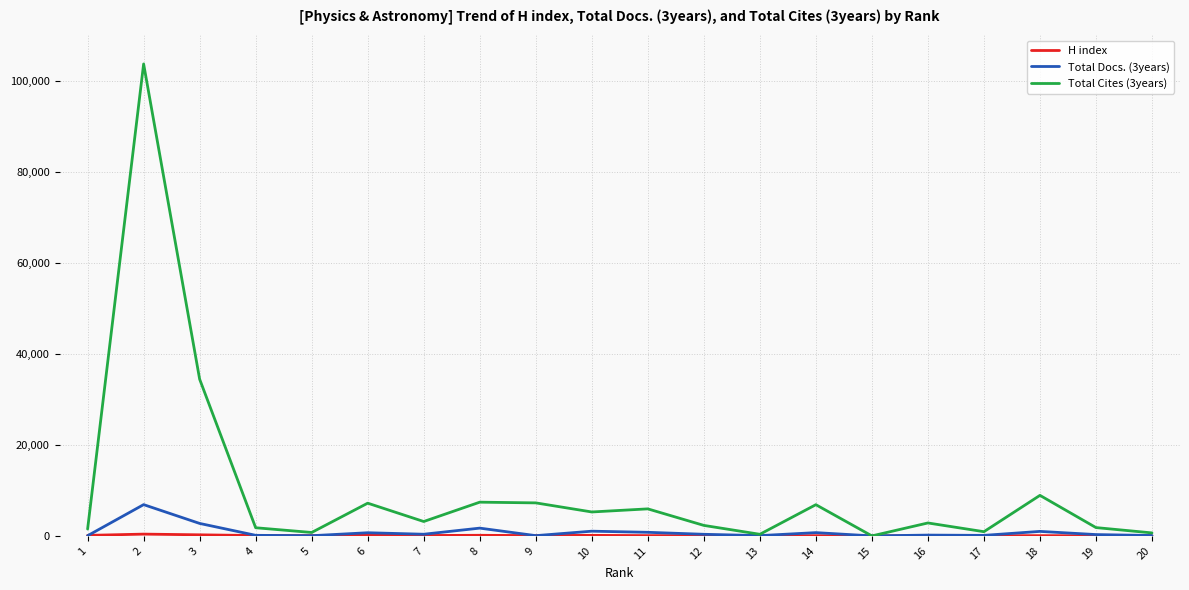

Which label corresponds to the largest value in the chart?

2